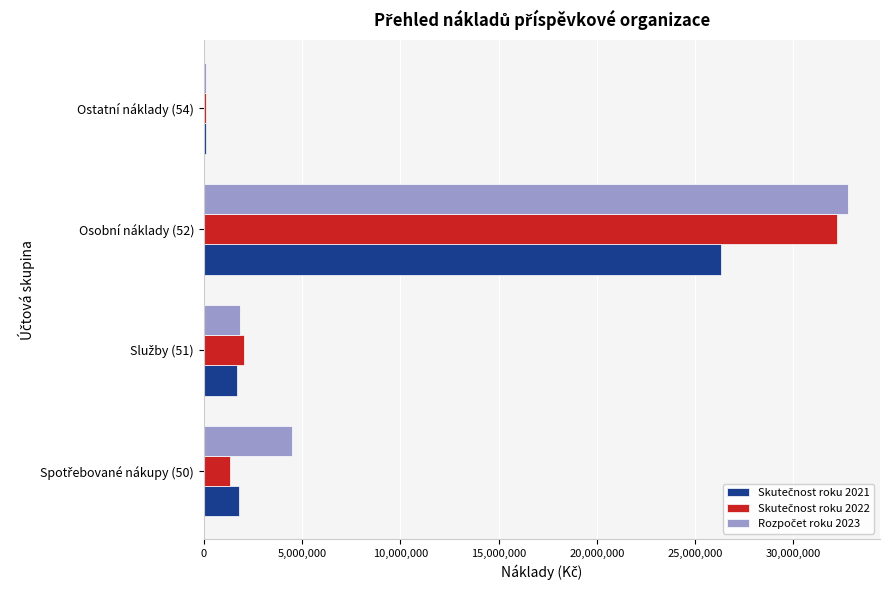

At which category is the sum across all series the highest?

Osobní náklady (52)